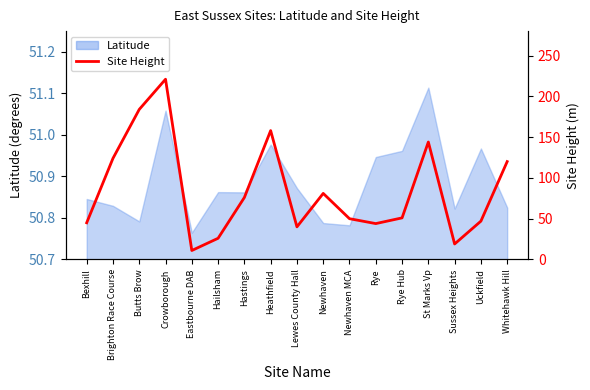

What is the value of the 7th point from the left?

76